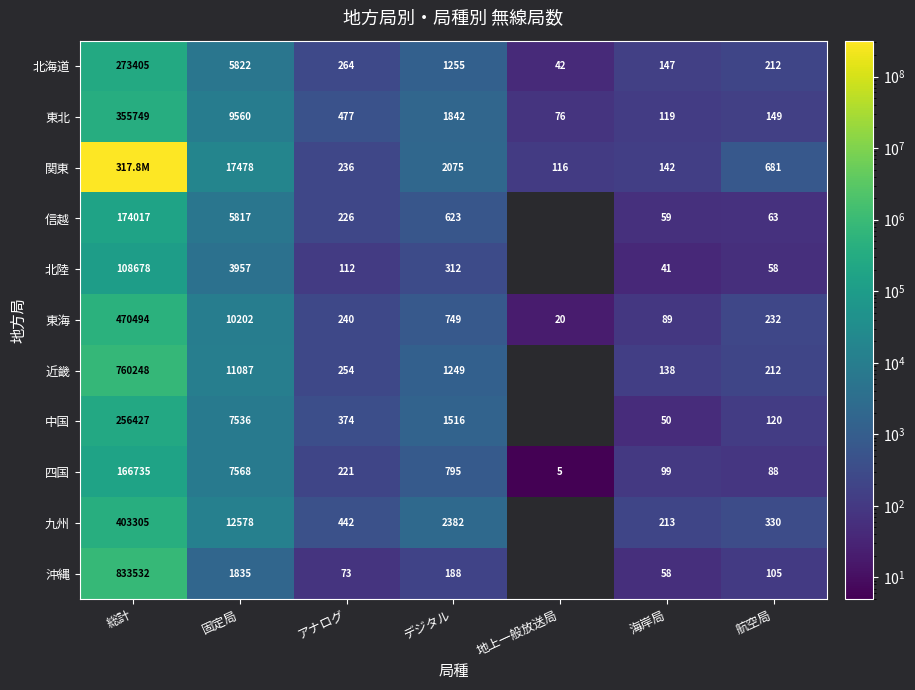

Is it true that 中国 equals 457600.7 at 総計?

False